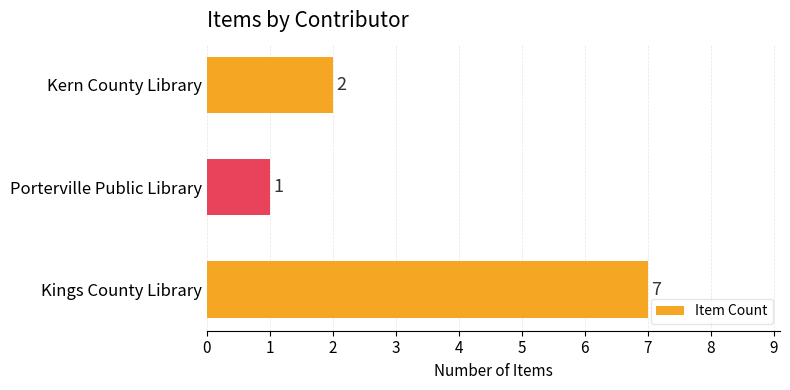

Does the chart contain any negative values?

No